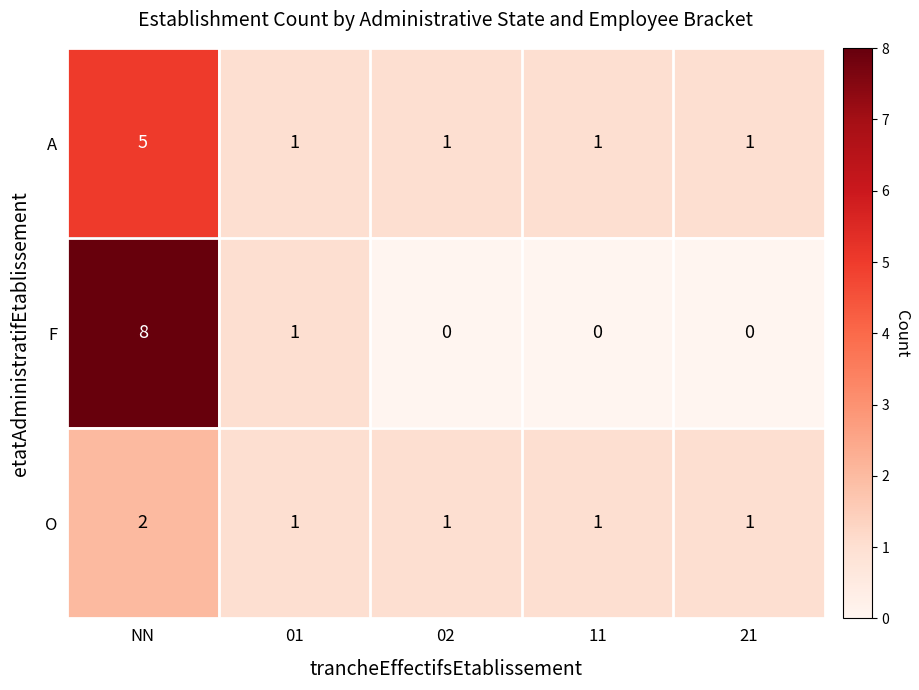

Count the F values in the range 0 to 1.

4